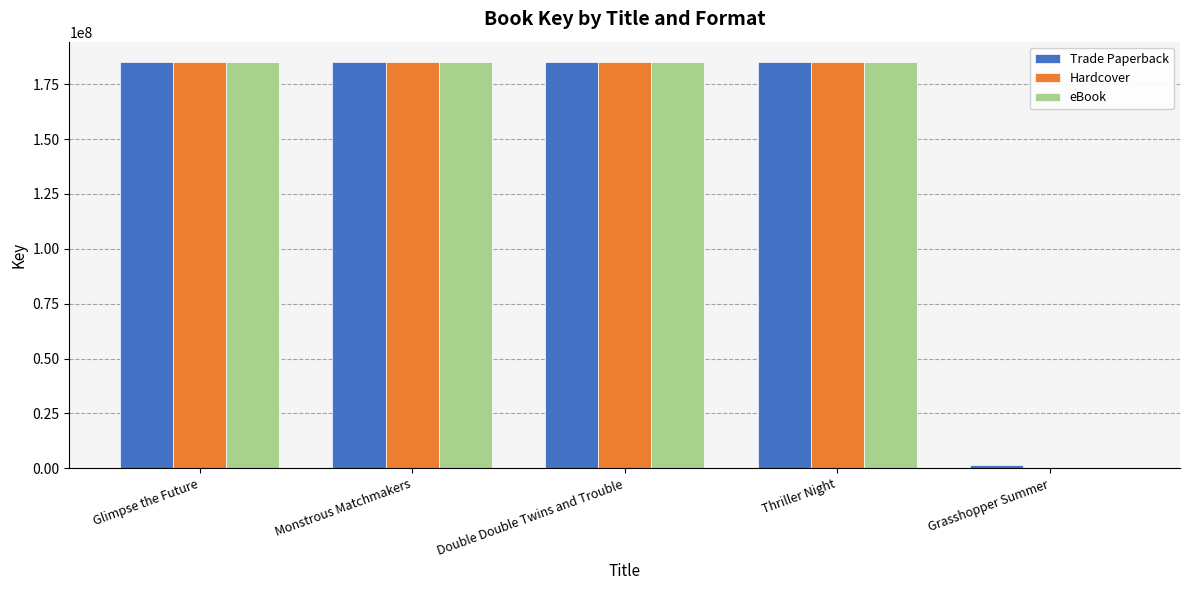

The value of eBook at Grasshopper Summer is 0. True or false?

True